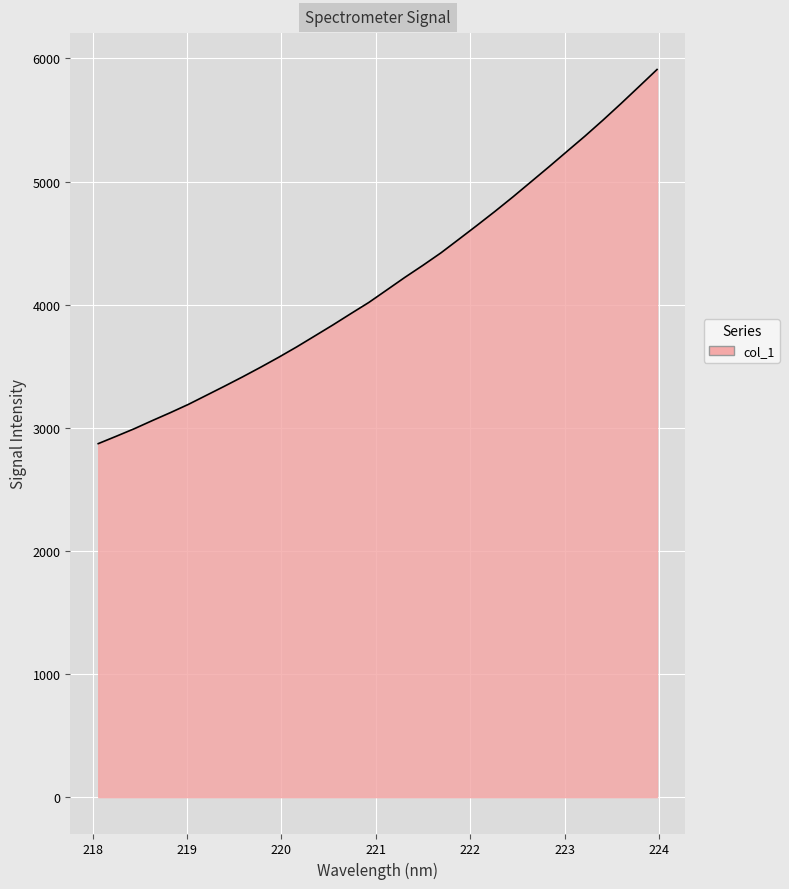

What is the difference between the maximum and minimum values?

3039.1